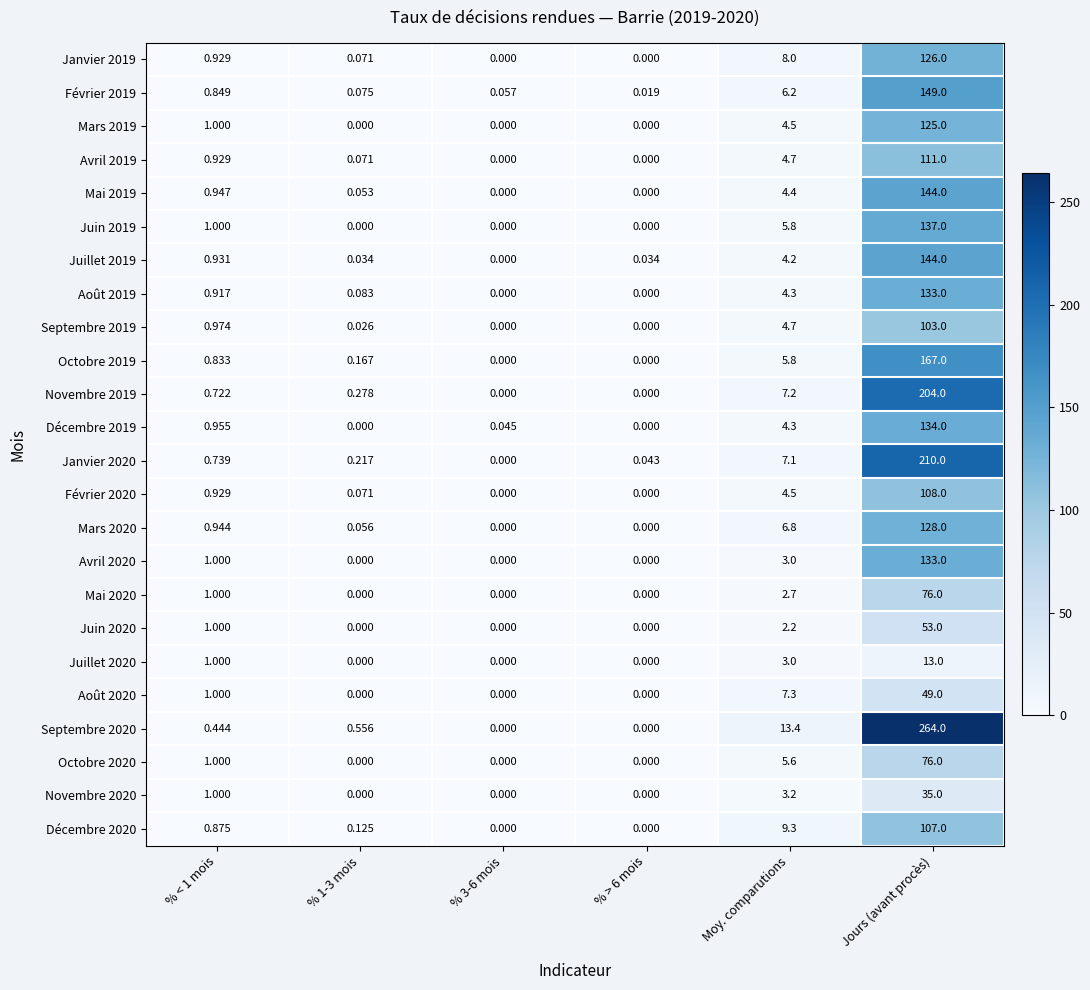

Which label corresponds to the largest value in the chart?

Jours (avant procès)